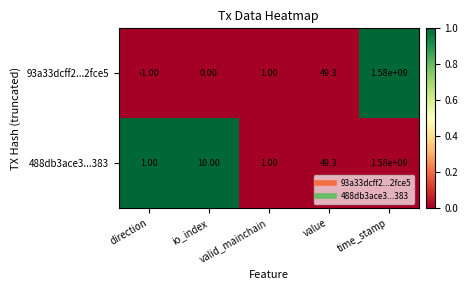

Rank the series at io_index from lowest to highest value.

93a33dcff2...2fce5, 488db3ace3...383